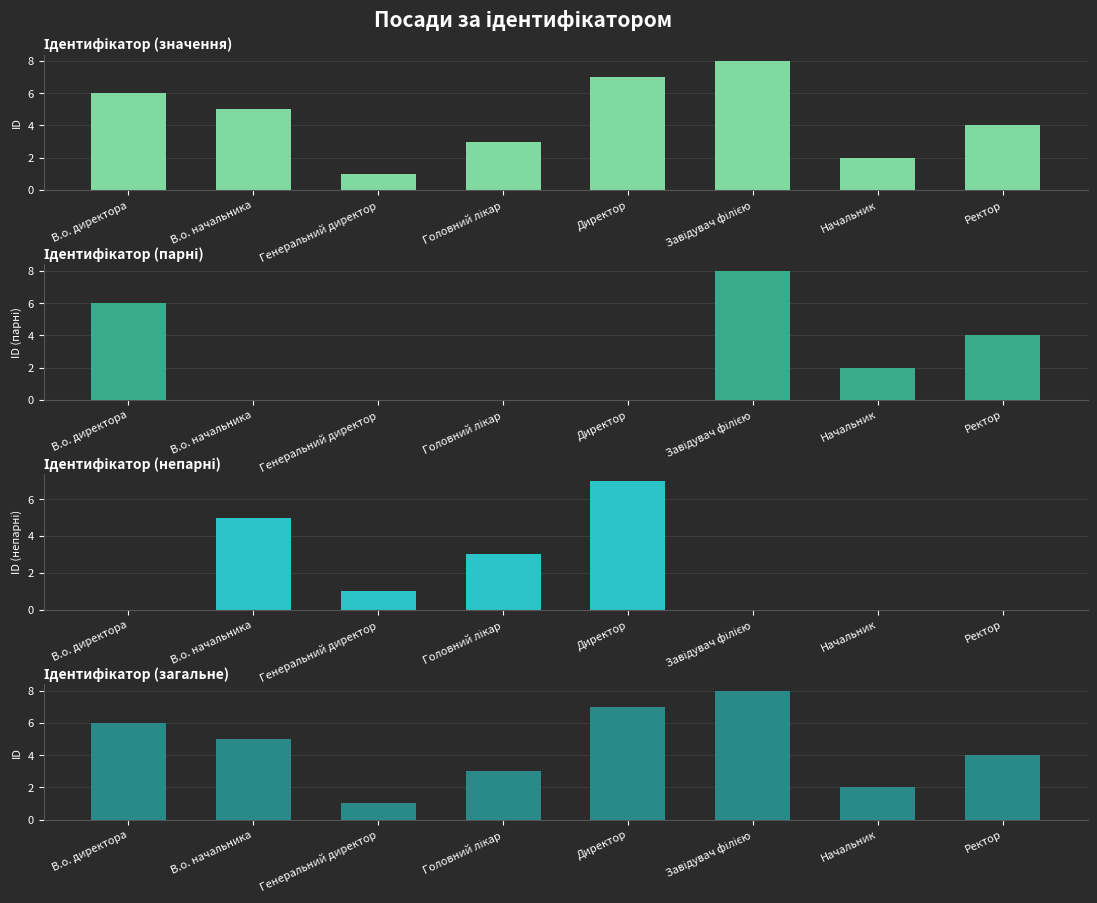

Reading left to right, list all the values displayed in this chart.

Ідентифікатор: 6	5	1	3	7	8	2	4
Ідентифікатор (парні): 6	0	0	0	0	8	2	4
Ідентифікатор (непарні): 0	5	1	3	7	0	0	0
Ідентифікатор (загальне): 6	5	1	3	7	8	2	4